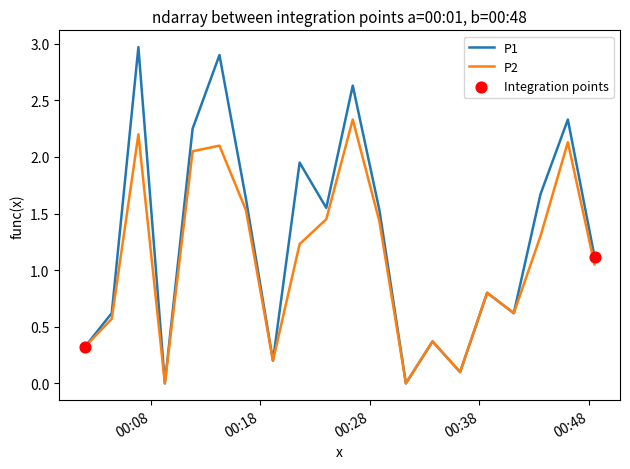

Which series has the largest total across all categories?

P1